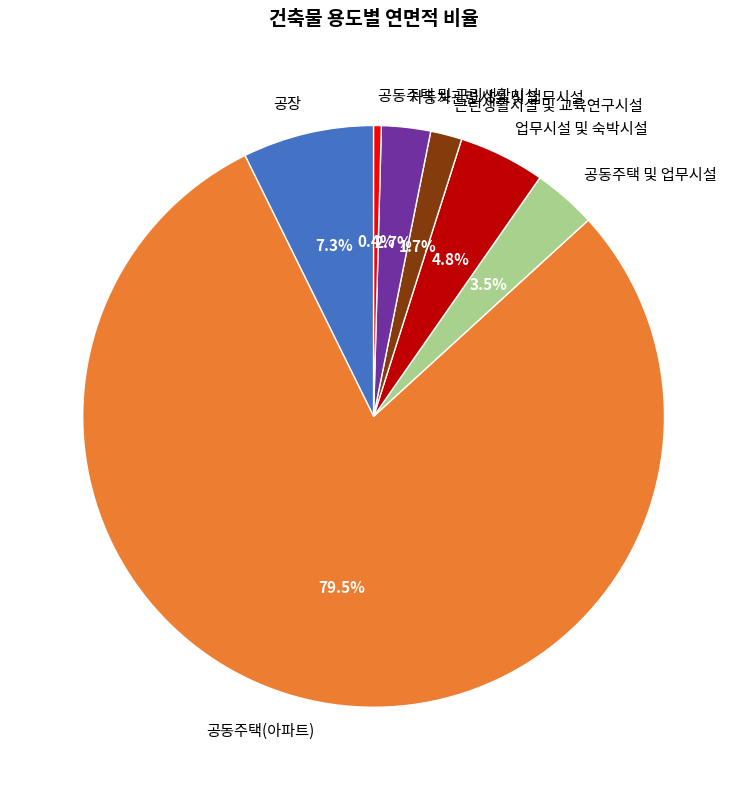

To the nearest percent, what portion does 업무시설 및 숙박시설 represent?

5%